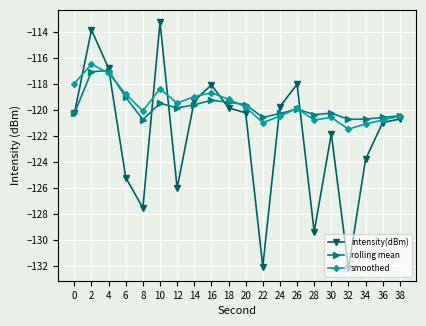

The intensity(dBm) series shows -45.4 at 34. True or false?

False